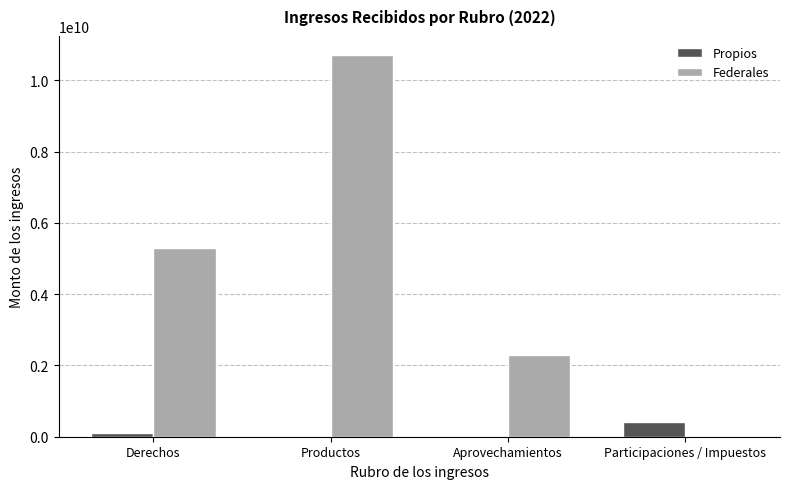

Is it true that Federales equals 14315289331.3 at Productos?

False